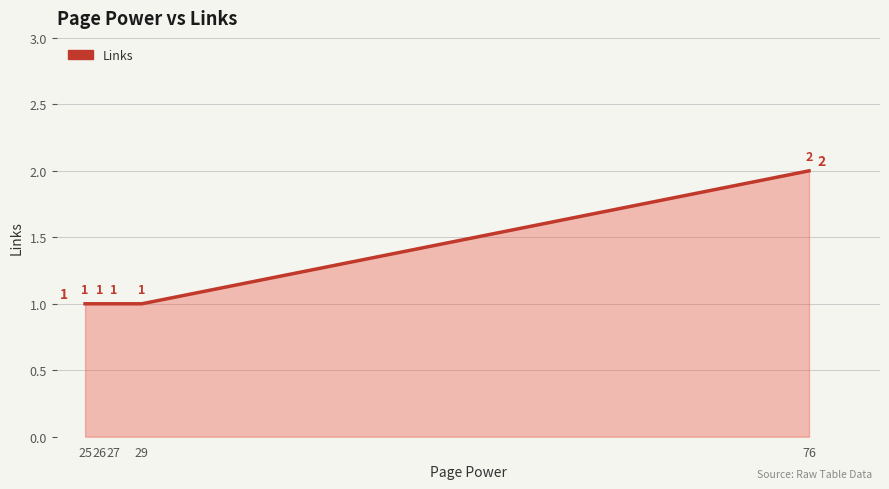

At which category does the chart reach its peak across all series?

76